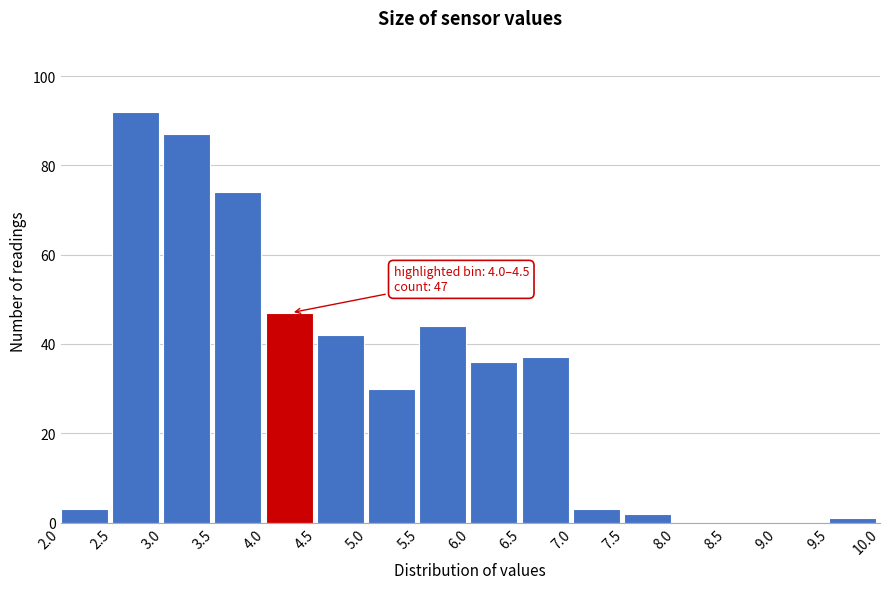

Over which range of the x-axis is the bar tallest?

2.5 to 3.0